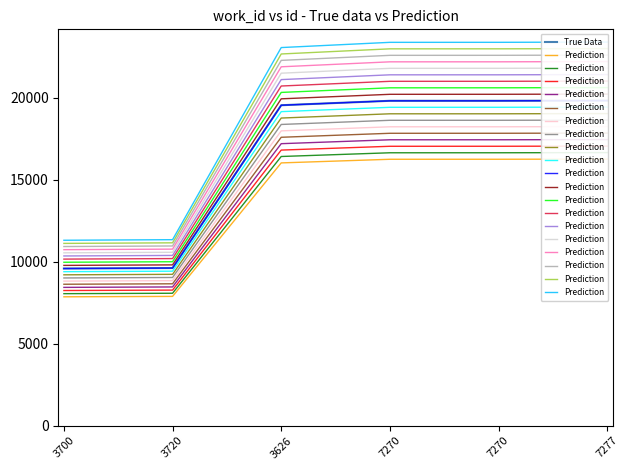

List the series in order of their overall mean, highest first.

Prediction, True Data